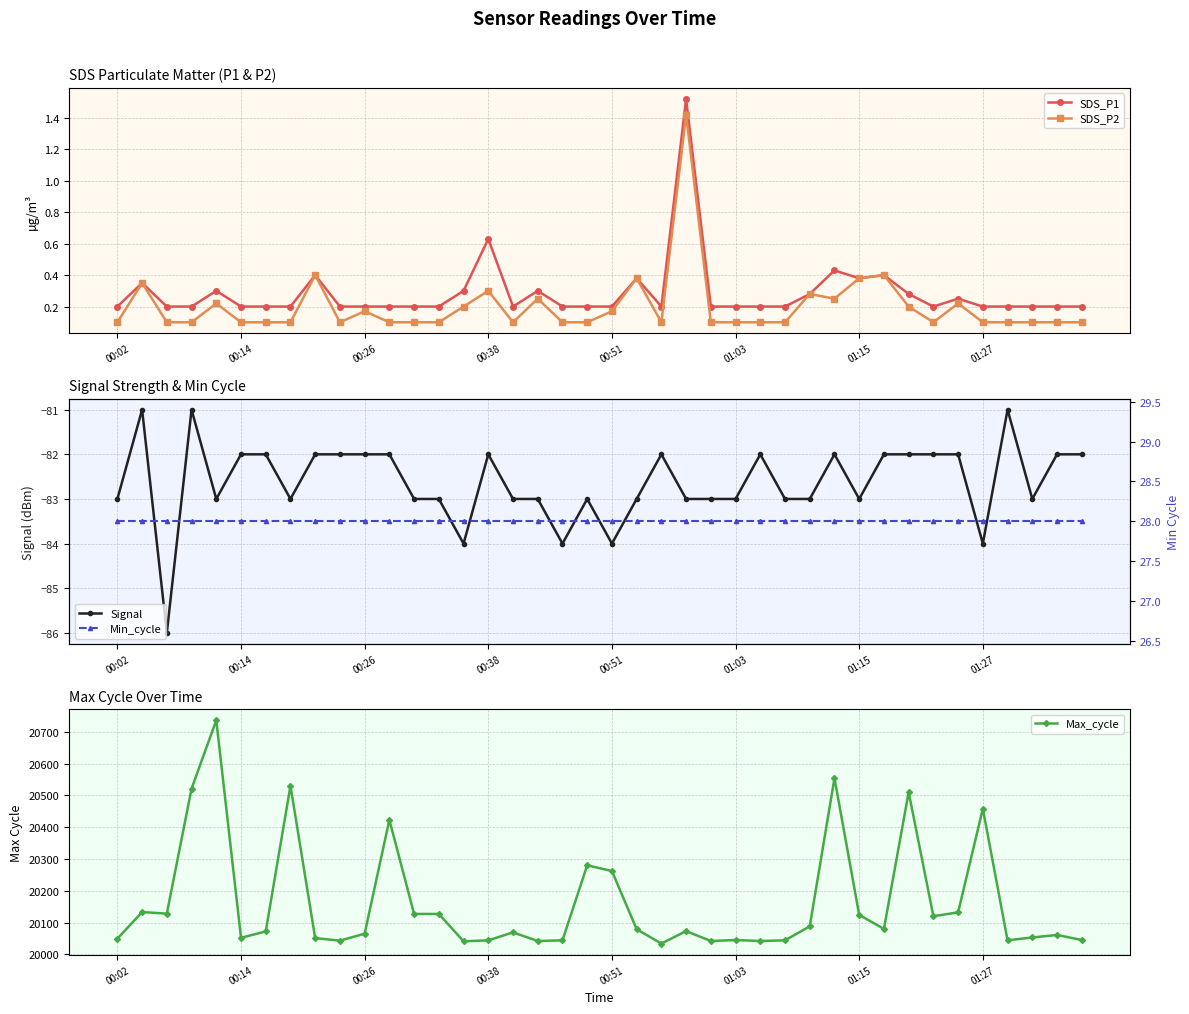

True or false: Min_cycle and SDS_P2 intersect in this chart.

False